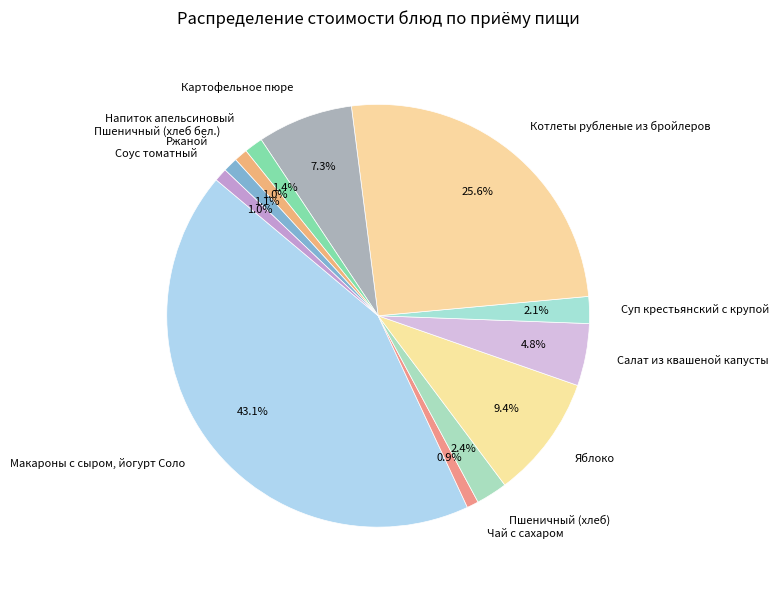

How many slices are in this pie chart?

12